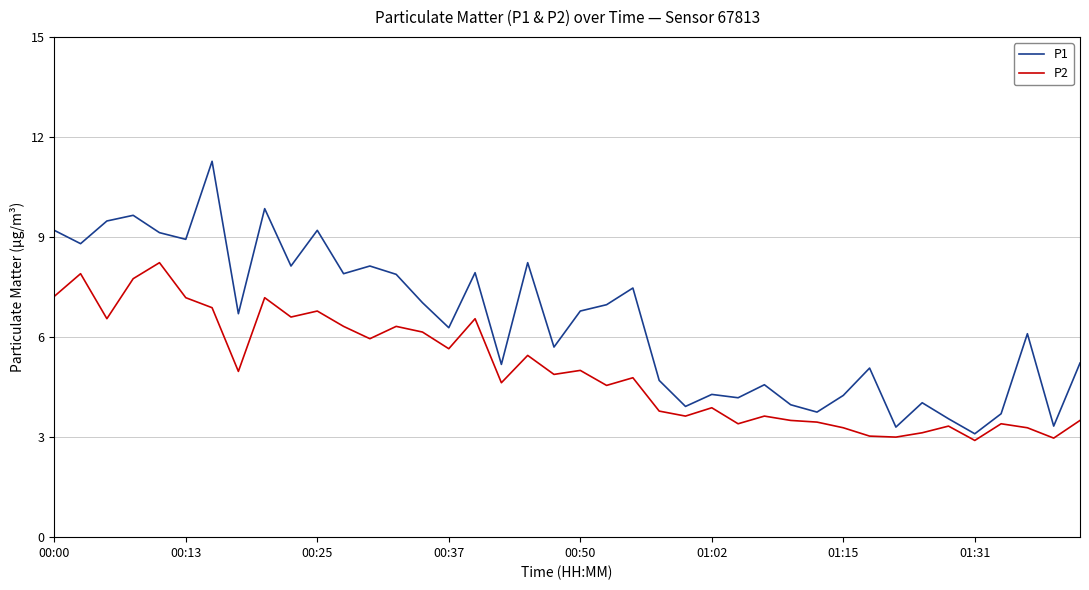

List the series in order of their peak value, highest first.

P1, P2